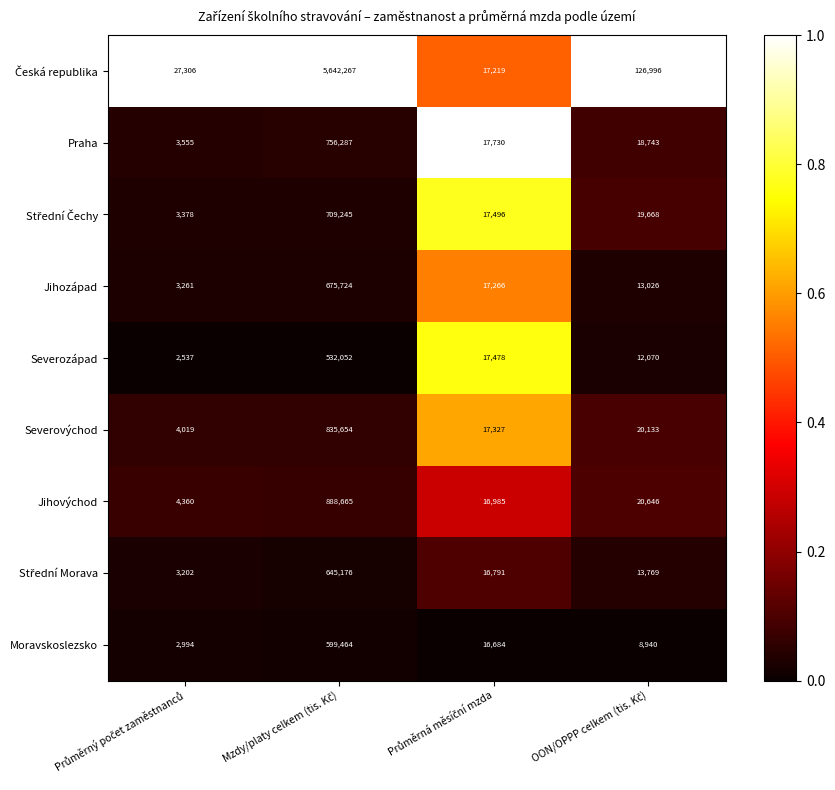

What is the smallest value displayed?

2537